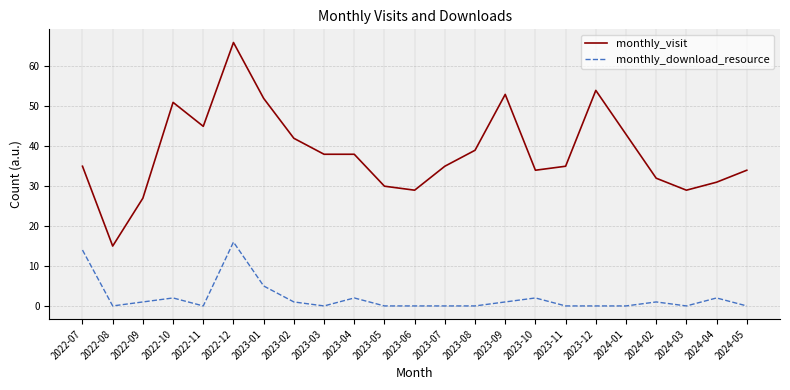

At which category does the chart reach its peak across all series?

2022-12